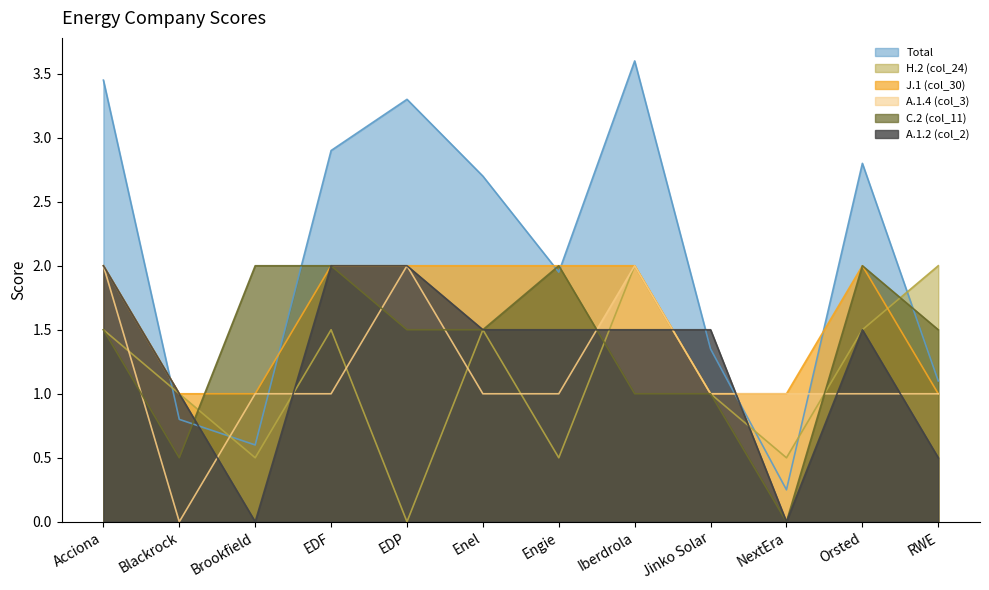

How many categories are shown in the chart?

12